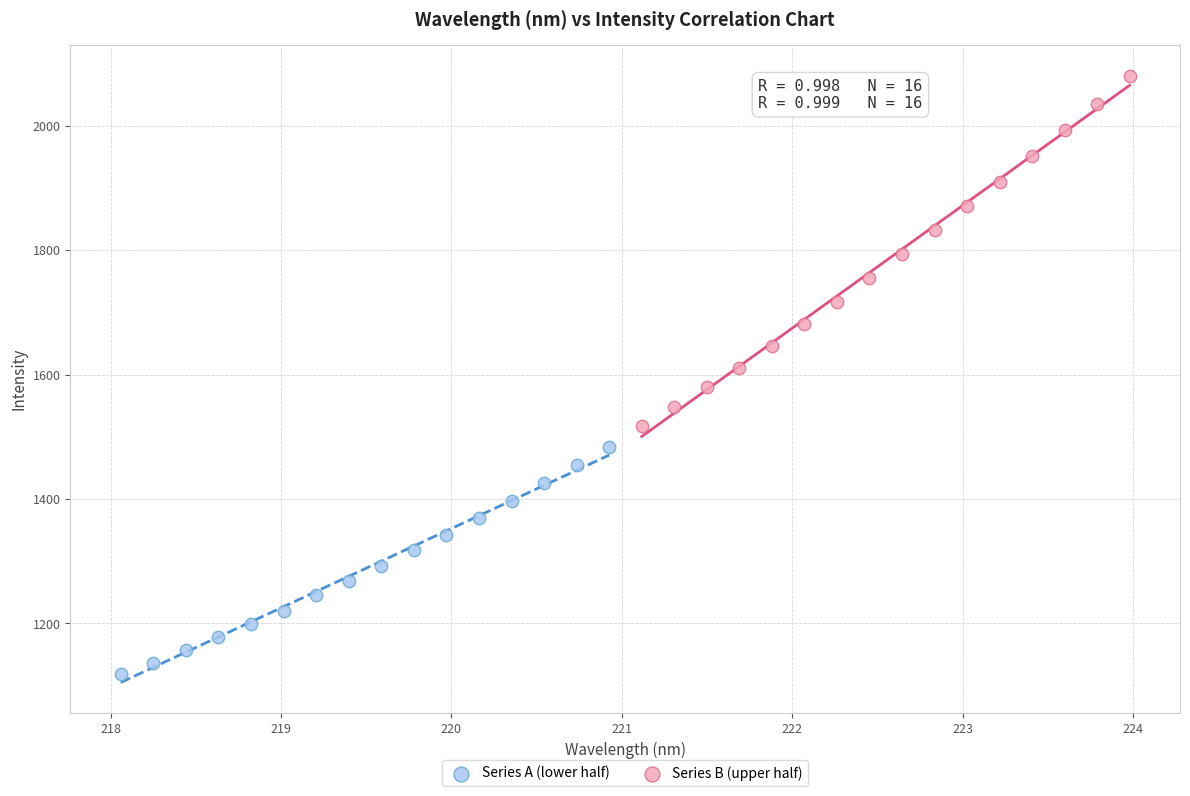

Which series contains the lowest Y value?

Series A (lower half)